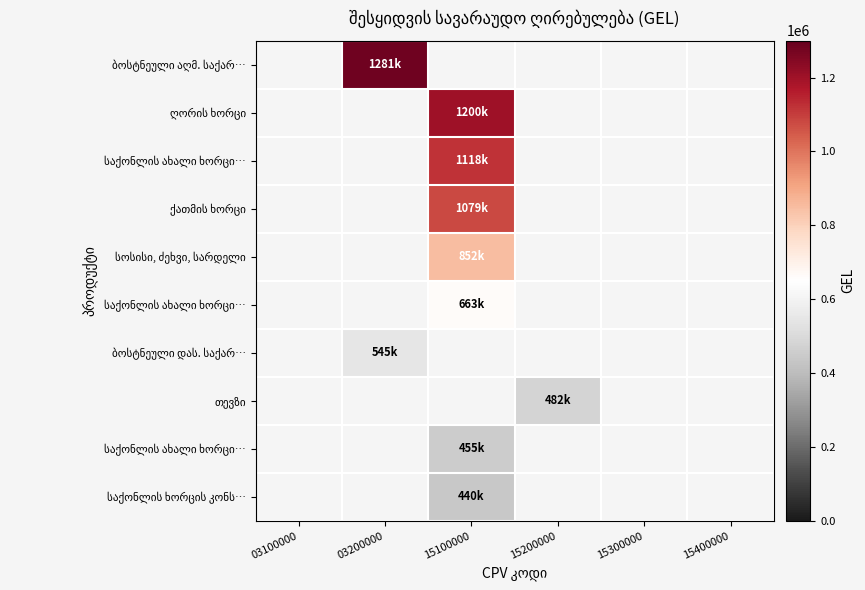

Count the number of categories in the chart.

6